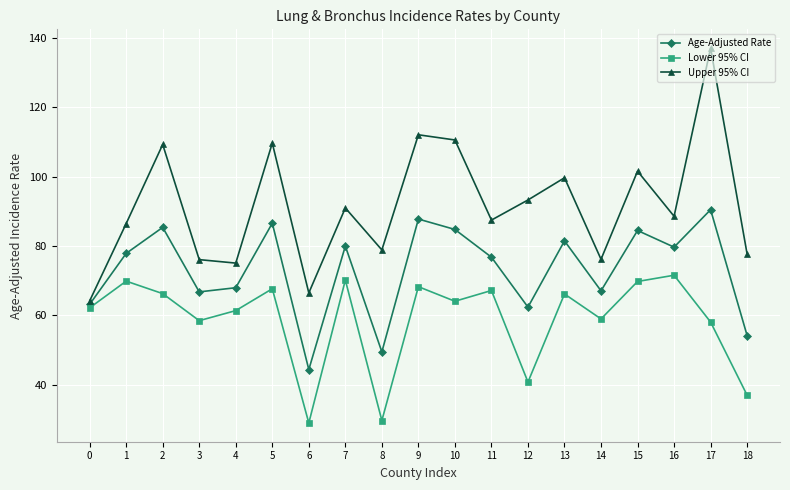

At which category does Age-Adjusted Rate reach its first local valley?

3